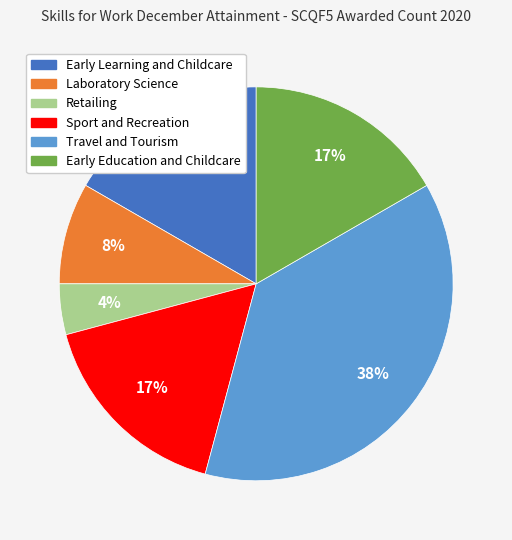

What percentage is the Sport and Recreation slice, to the nearest percent?

17%